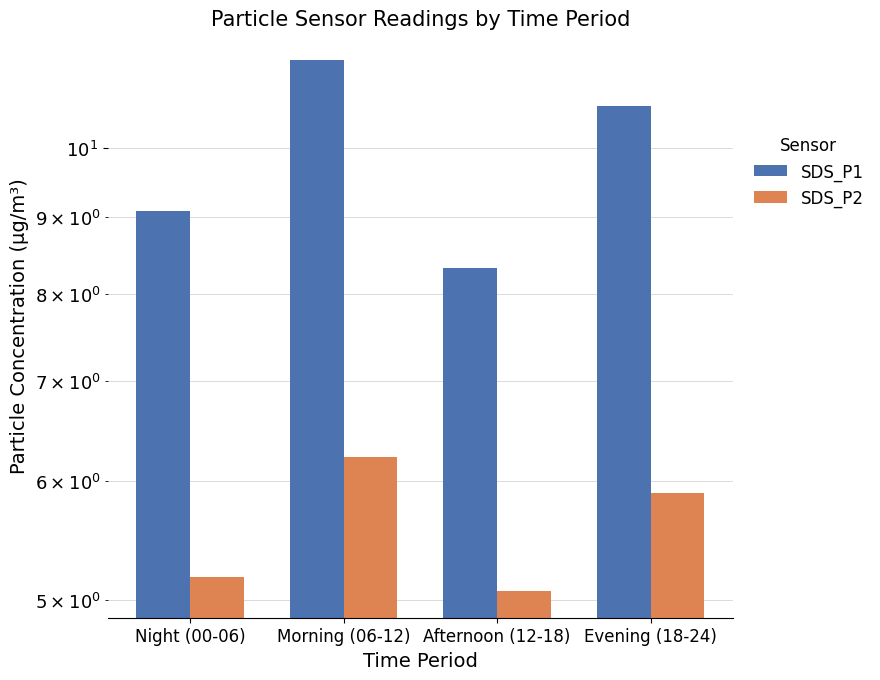

Rank the categories by SDS_P2 value from lowest to highest.

Afternoon (12-18), Night (00-06), Evening (18-24), Morning (06-12)